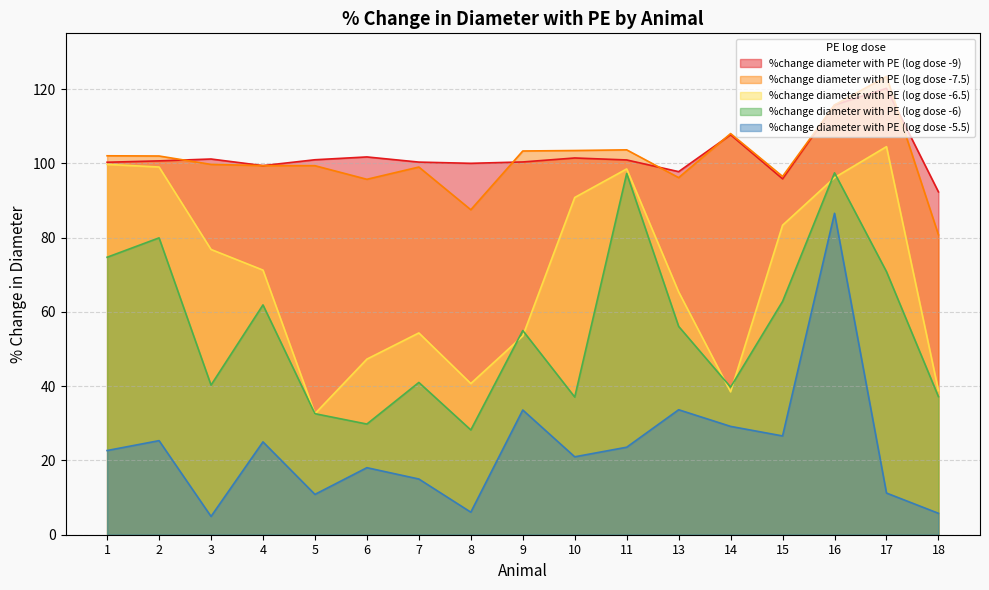

Is the value of %change diameter with PE (log dose -9) at 2 greater than the value of %change diameter with PE (log dose -6) at 8?

Yes